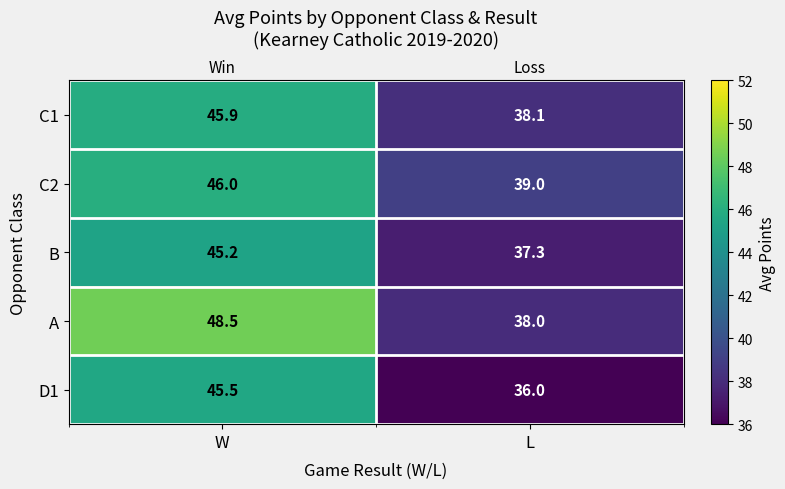

List the labels in order of C2 value, largest first.

W, L